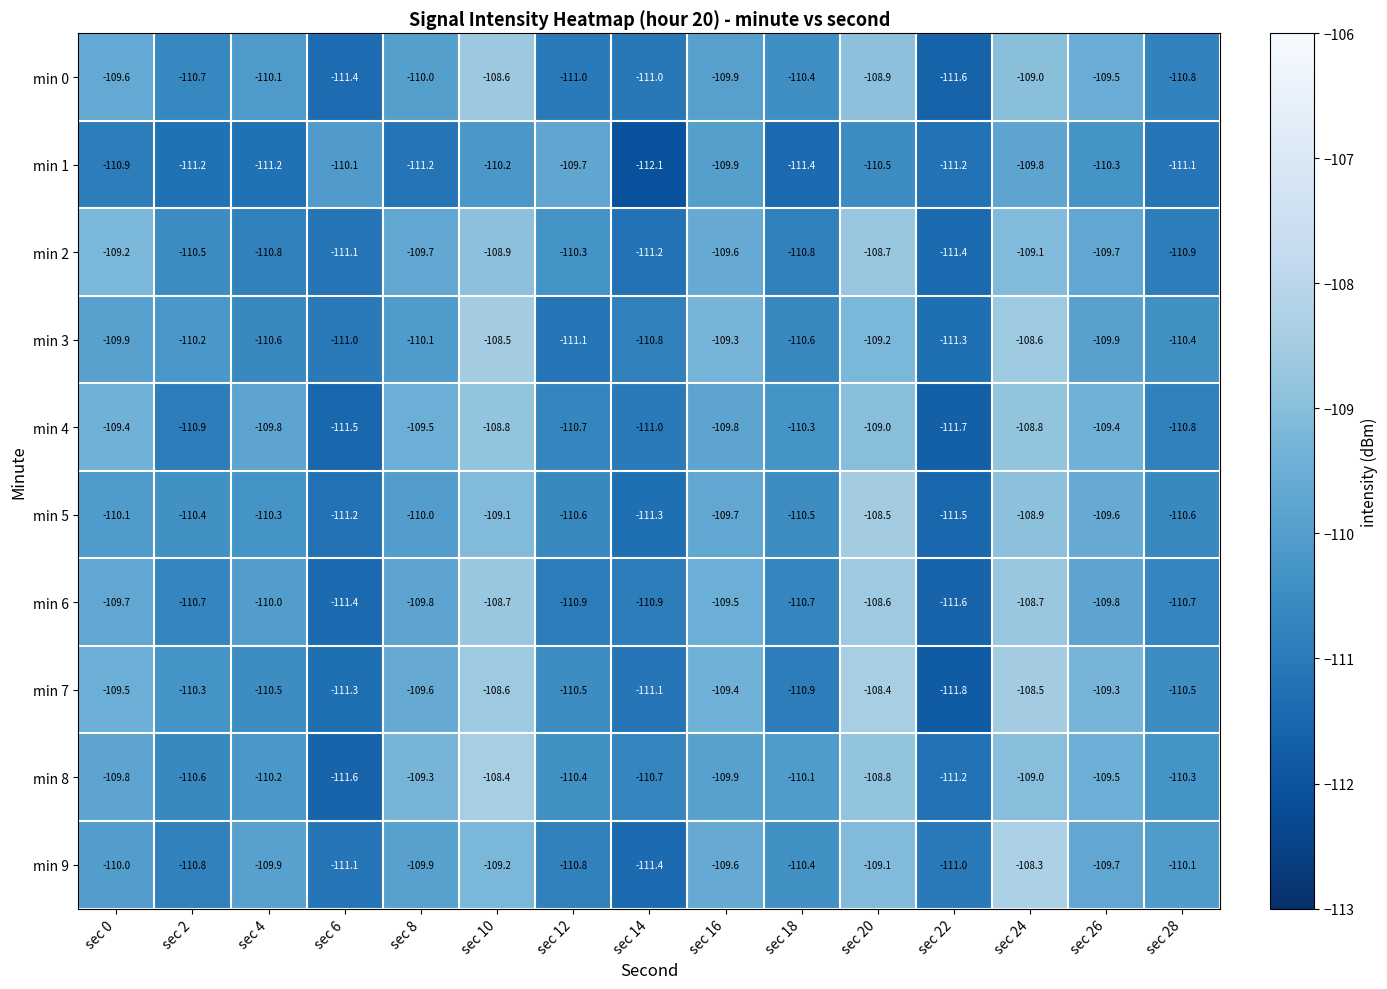

What is the sum of all min 8 values?

-1649.8